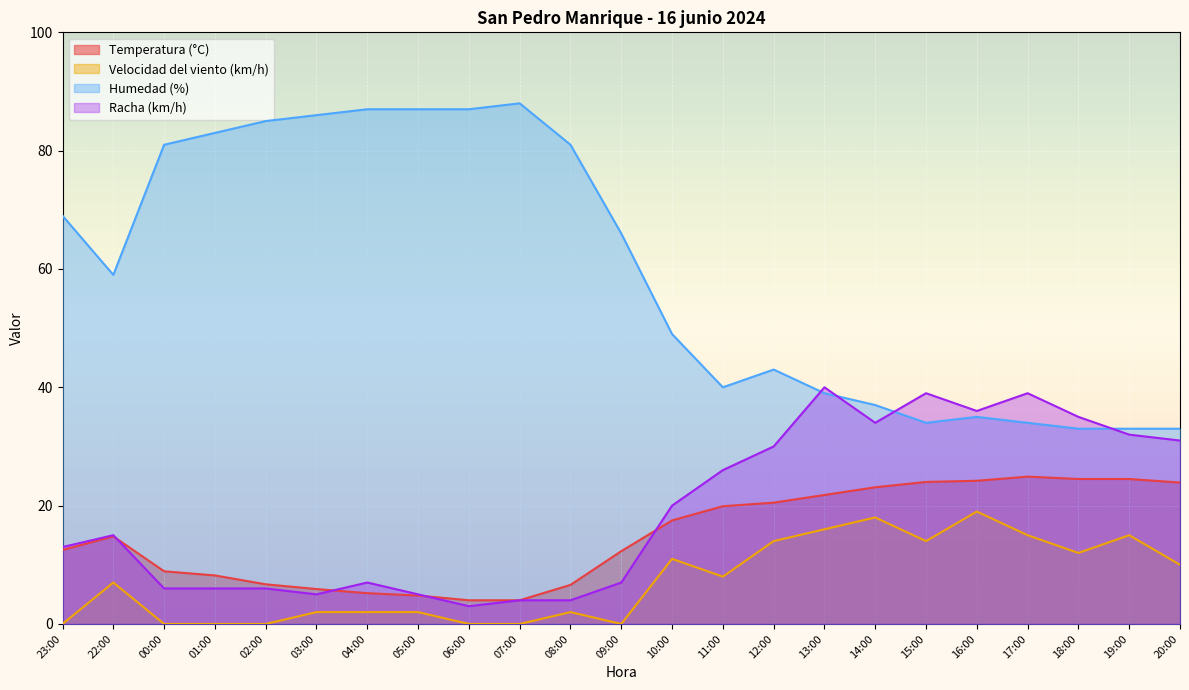

What is the total value across all series at 22:00?

95.8